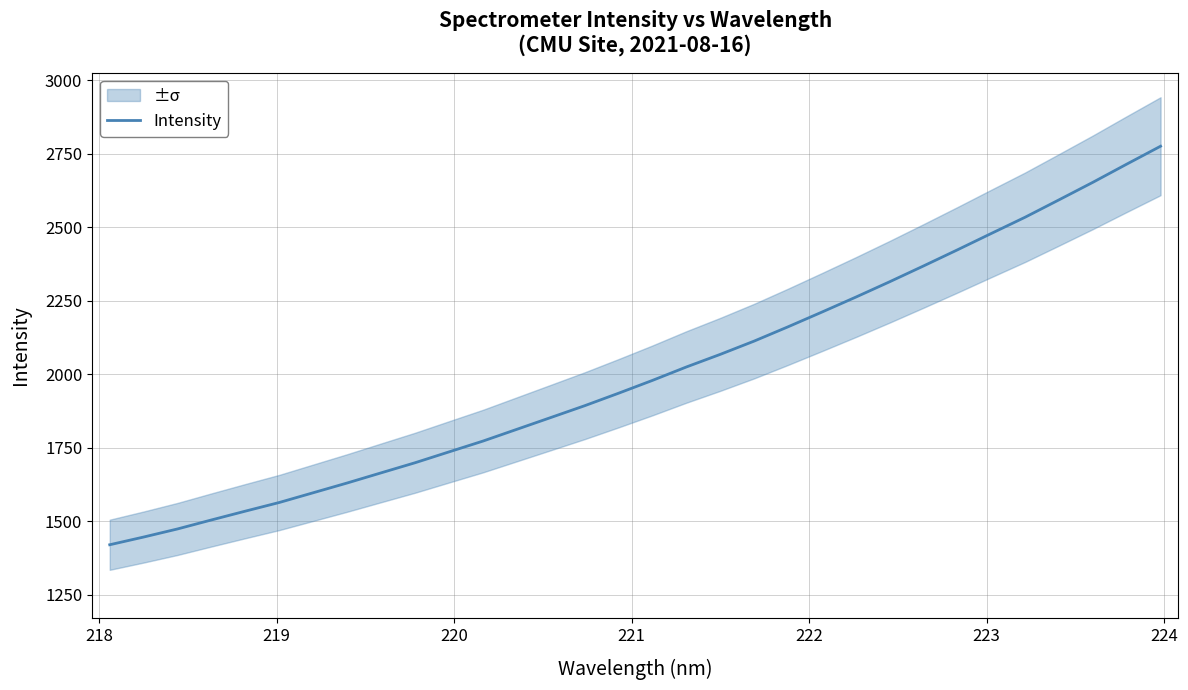

What is the average value?

2006.9